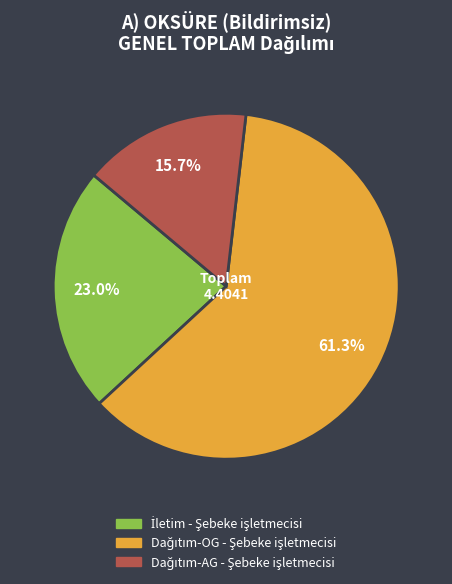

Is there a majority slice in this chart?

Yes